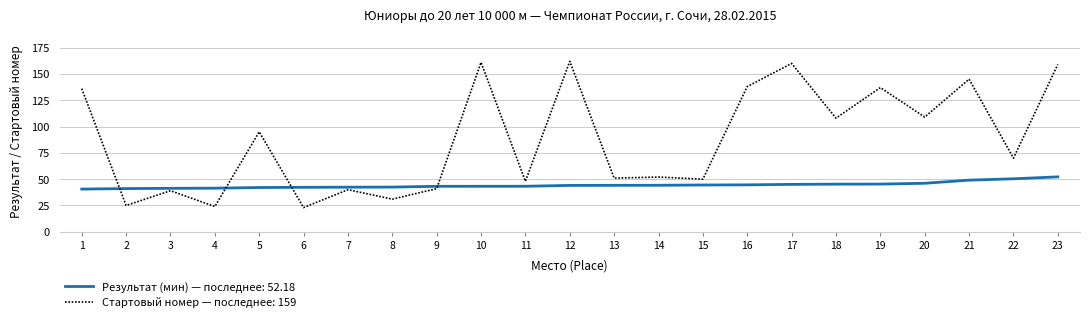

What is the spread (max minus min) of values at 20?

62.9